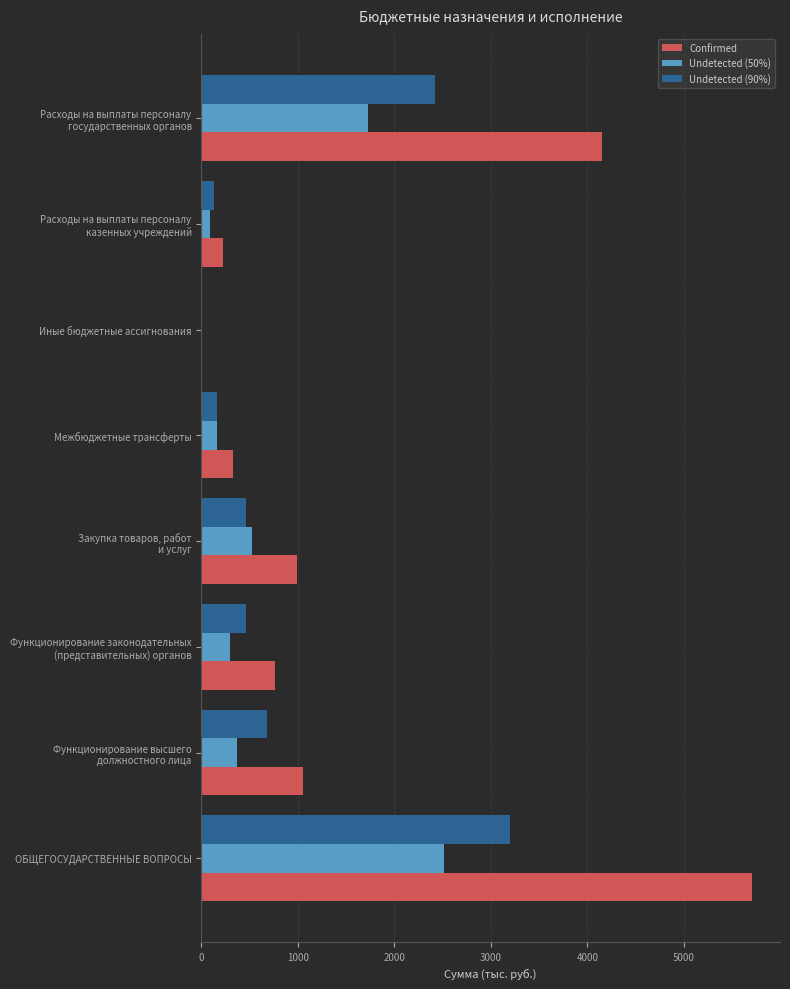

Which series has the largest total across all categories?

Confirmed